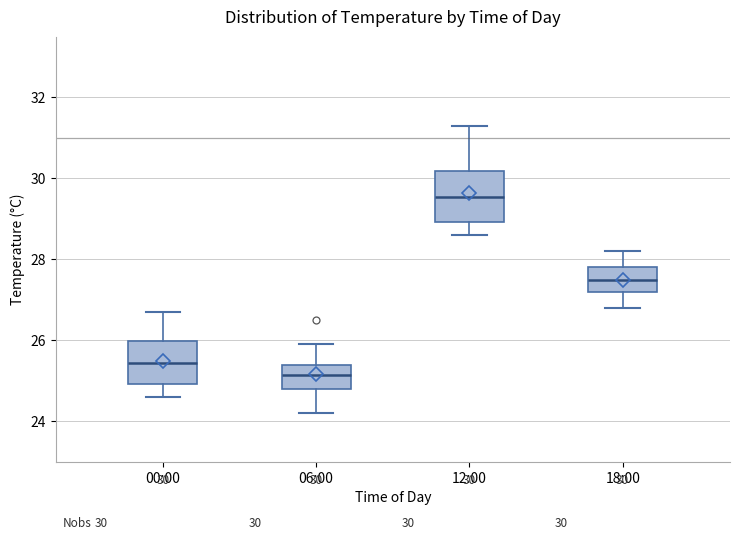

Which box's median line is the lowest?

06:00